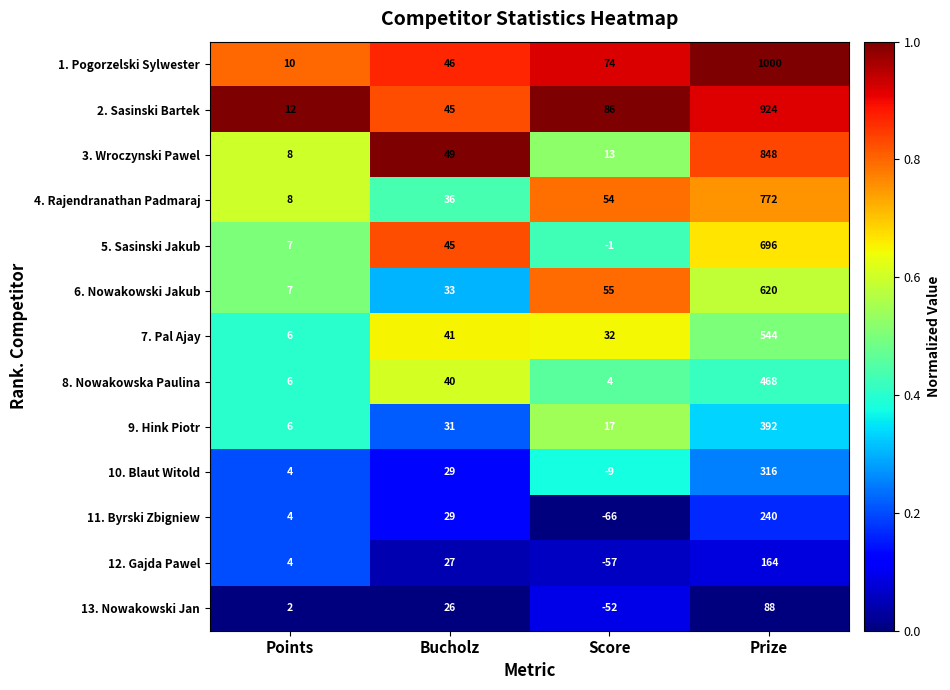

What is the greatest value displayed?

1000